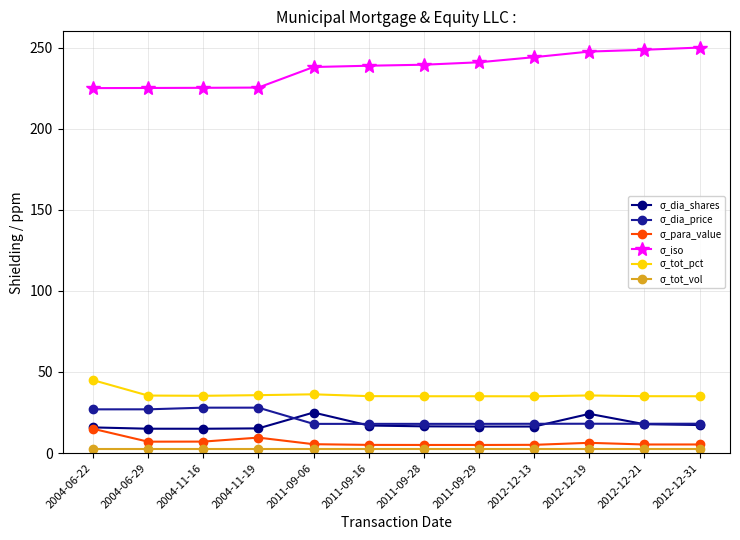

True or false: σ_para_value and σ_dia_price cross at least once.

False